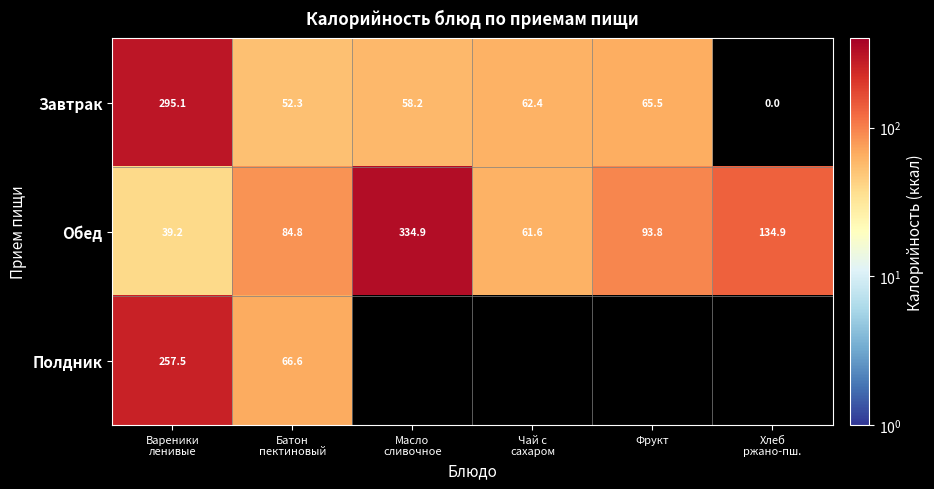

At which label is Завтрак closest to 147?

Фрукт